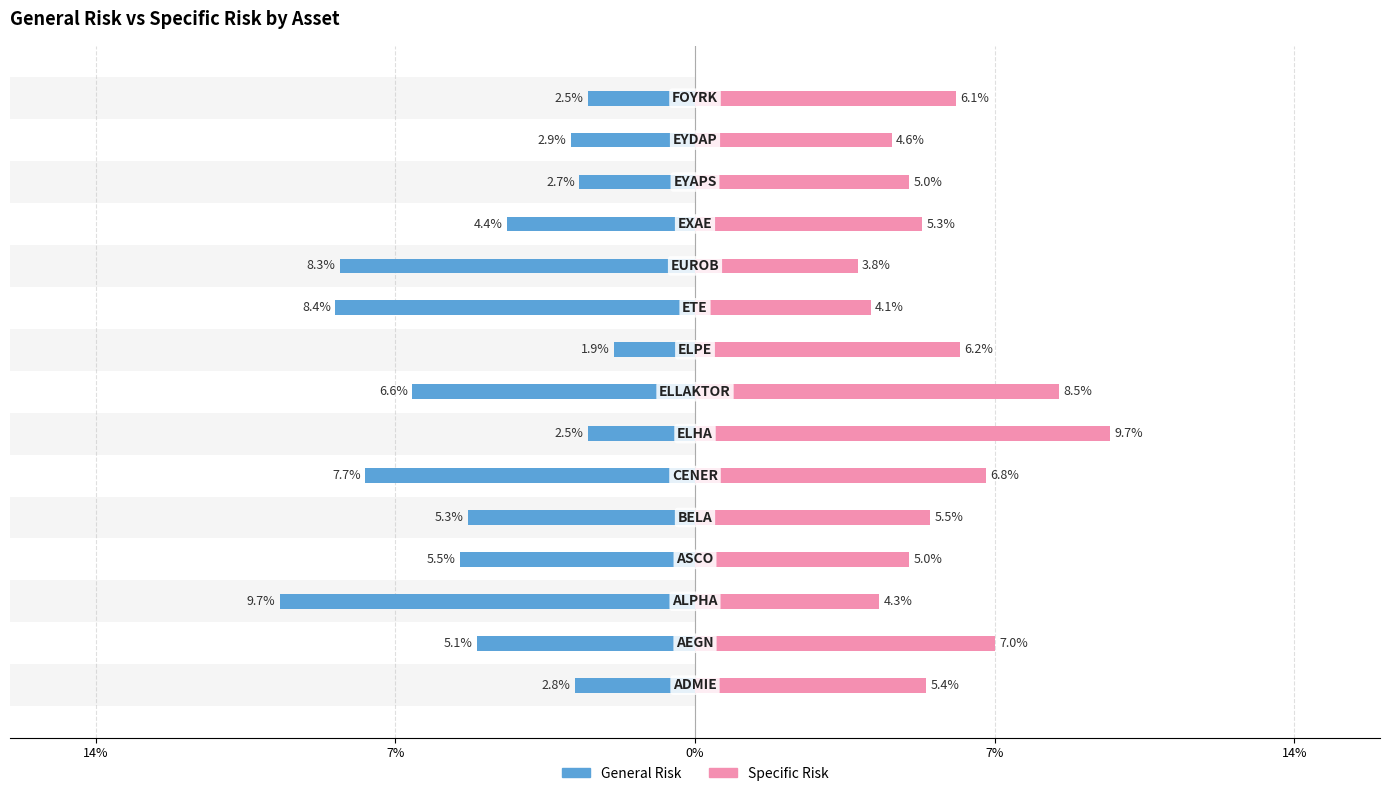

Count the number of categories in the chart.

15